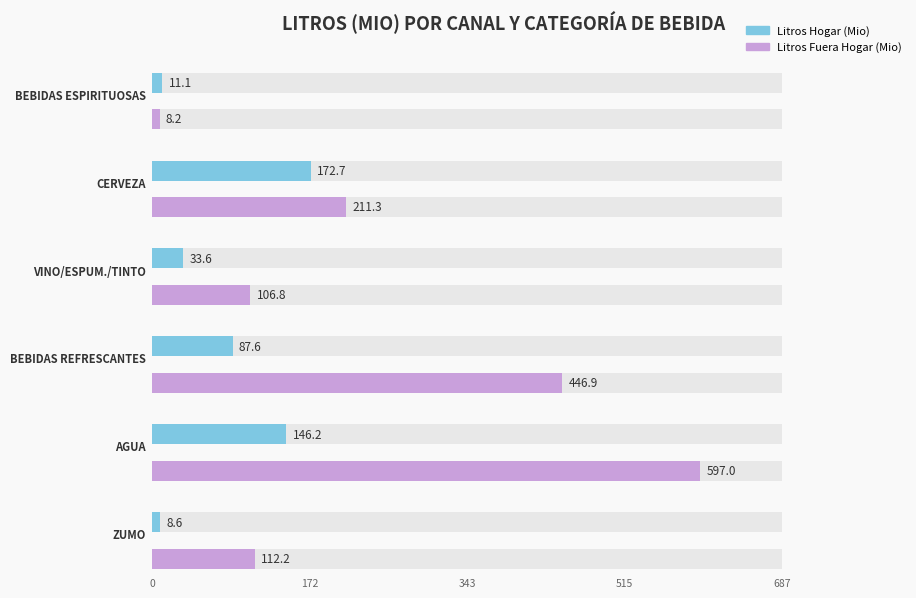

What is the highest value of the Litros Hogar (Mio) series?

172.7